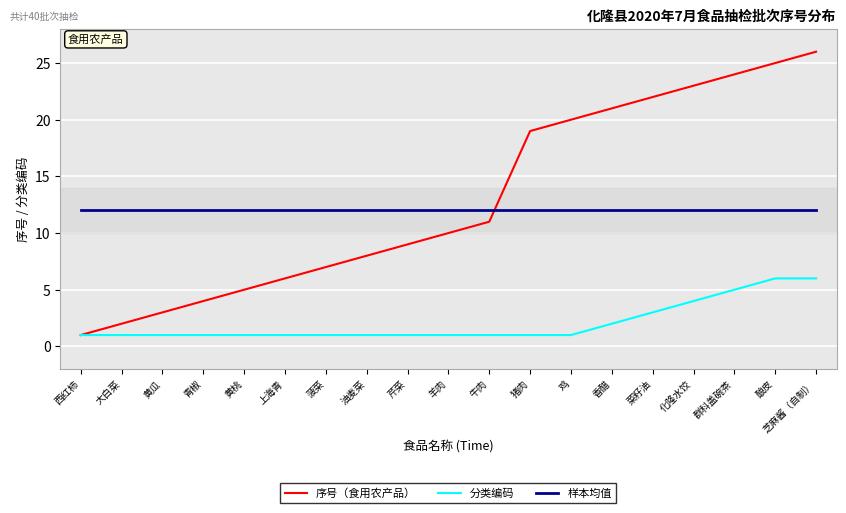

The value of 样本均值 at 猪肉 is 12. True or false?

True